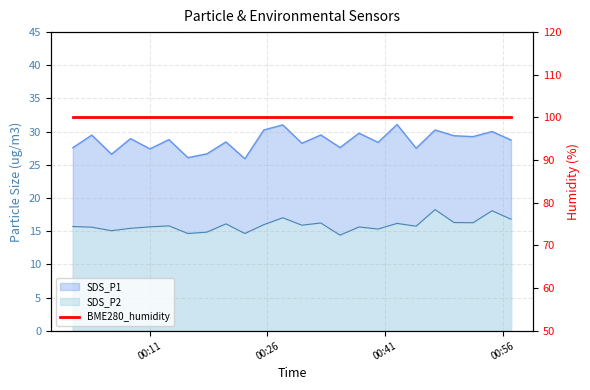

What is the average value of the SDS_P2 series?

15.9